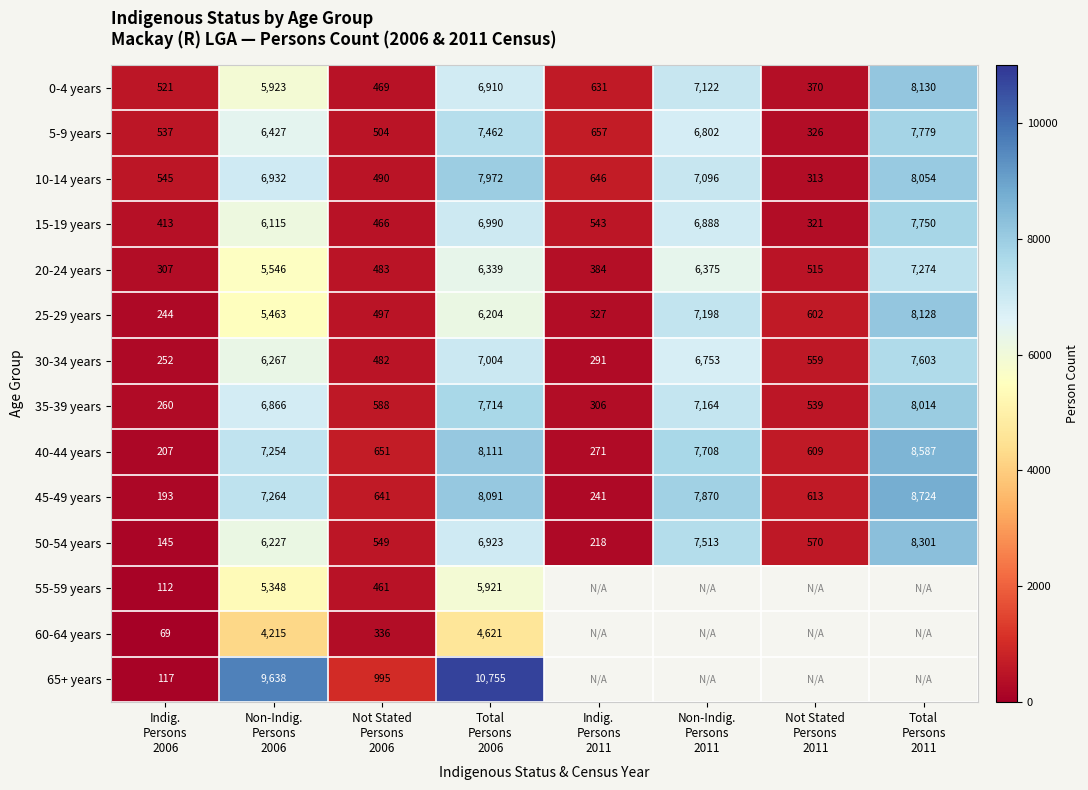

What is the difference between the second highest and minimum values in the 40-44 years series?

7904